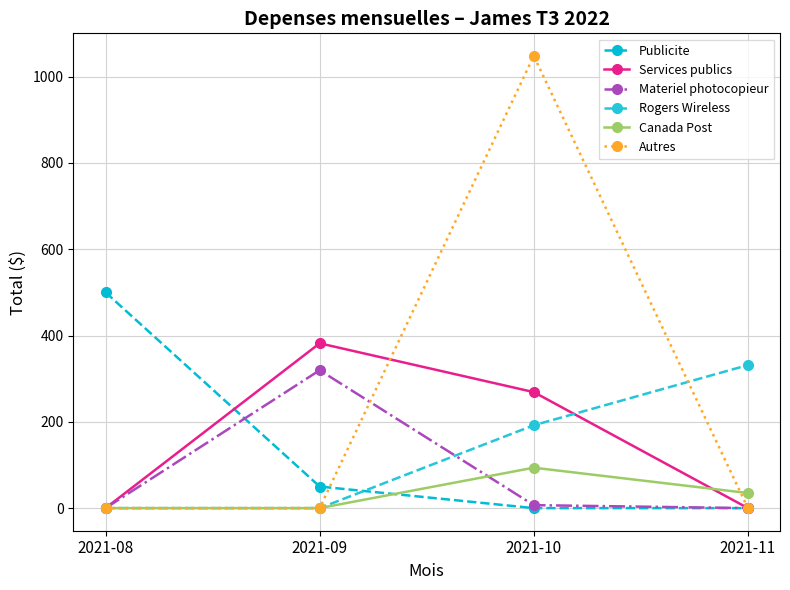

What is the value of the Rogers Wireless point at the 3rd from the left?

192.0